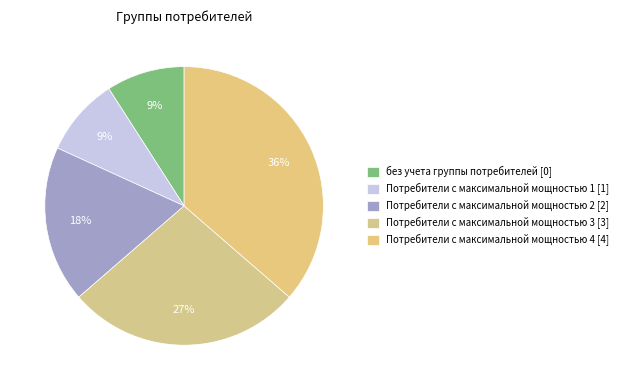

Does any single category account for the majority?

No